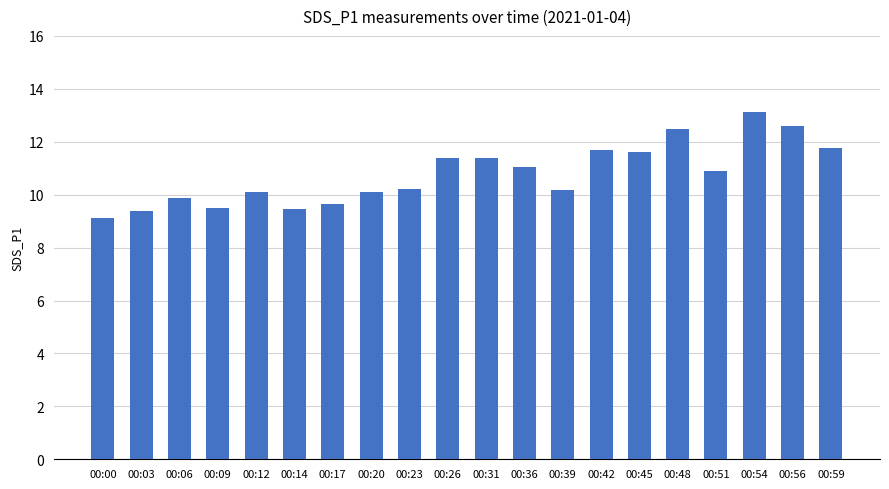

Does the chart contain any negative values?

No